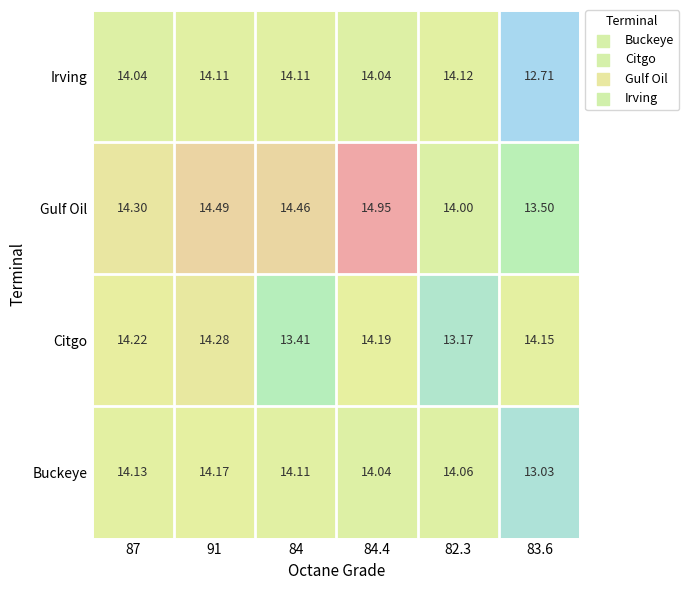

Which series has the largest total across all categories?

Gulf Oil